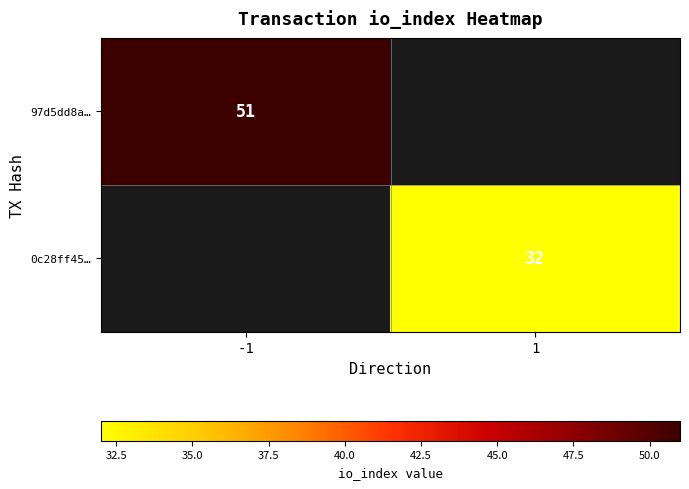

Is it true that 0c28ff45… equals 32 at 1?

True